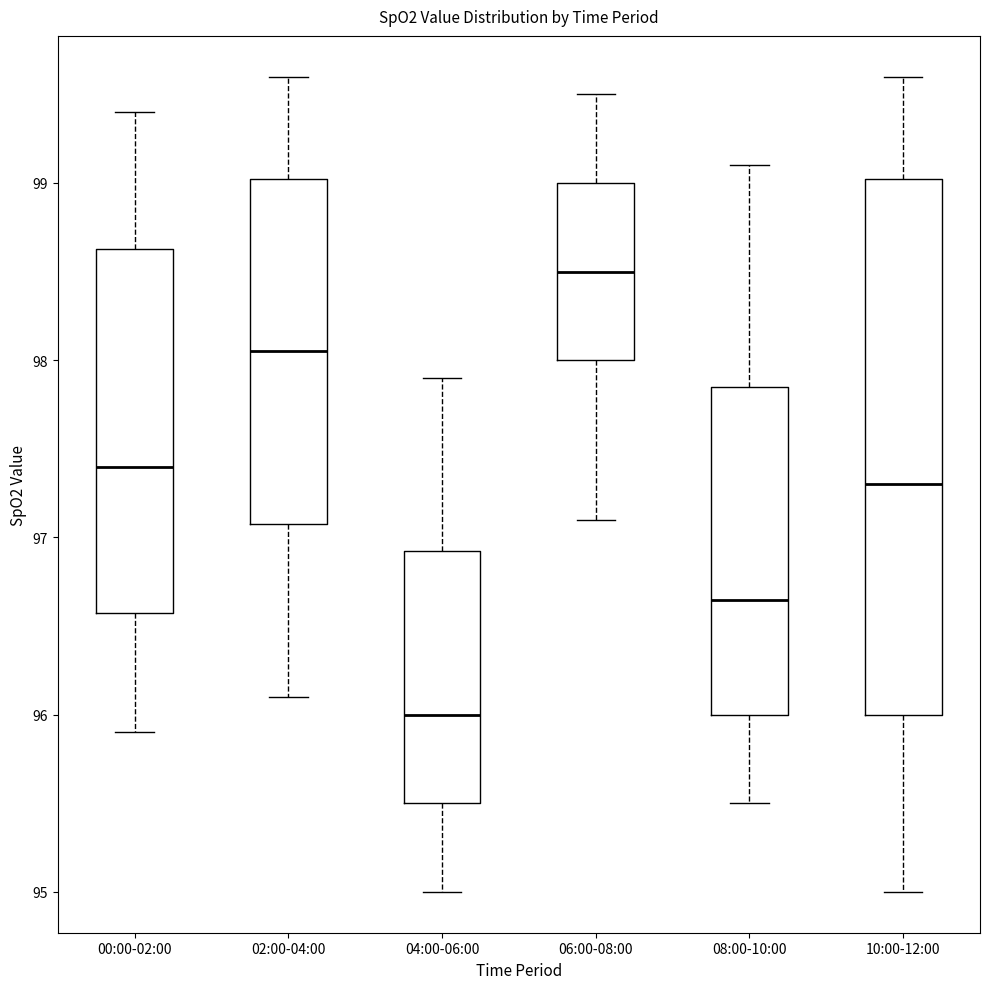

Where does the median line of the box for 04:00-06:00 sit on the y-axis? The values are not printed on the chart, so give them approximately, as read against the axis.

96.0